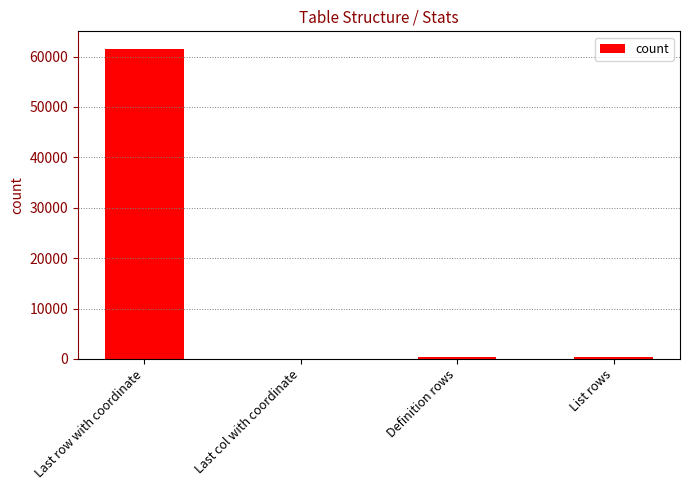

The chart shows a value of 468 at Definition rows. True or false?

True